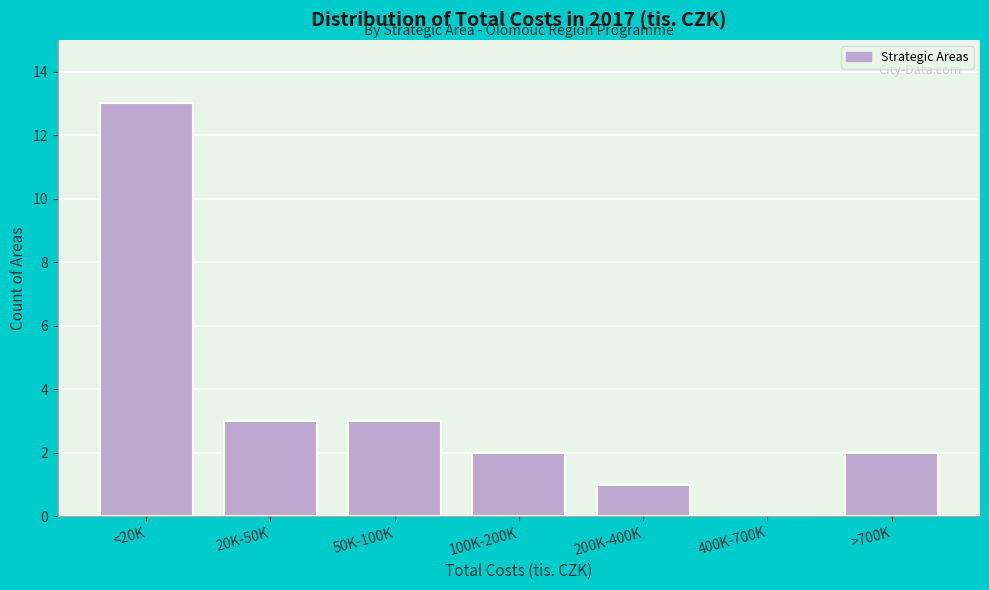

Reading left to right, what are all the values shown in this chart?

<20K=13	20K-50K=3	50K-100K=3	100K-200K=2	200K-400K=1	400K-700K=0	>700K=2